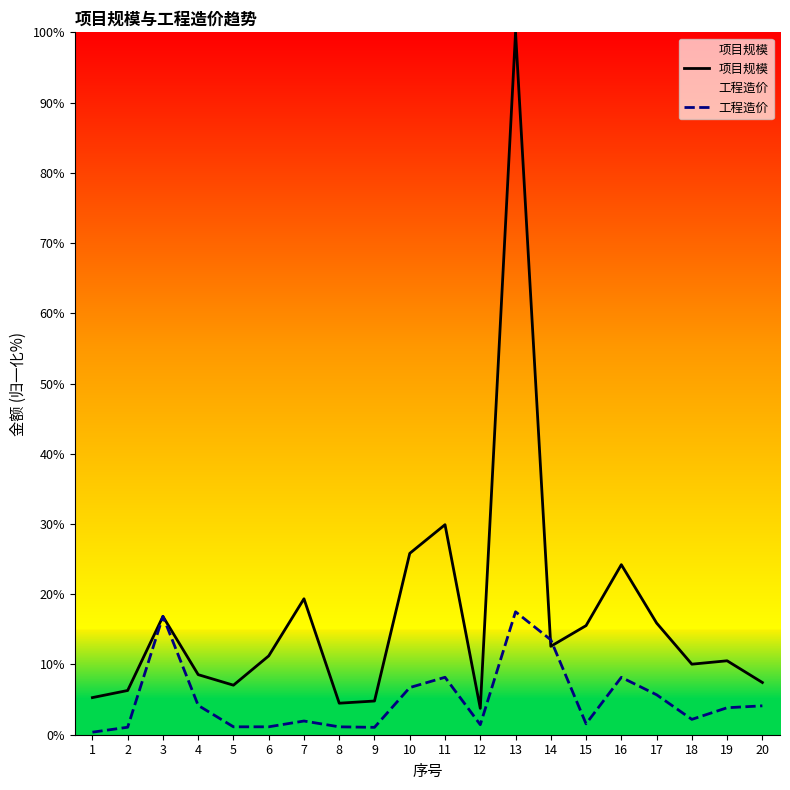

In 项目规模, how many points are higher than both neighbors (excluding endpoints)?

6